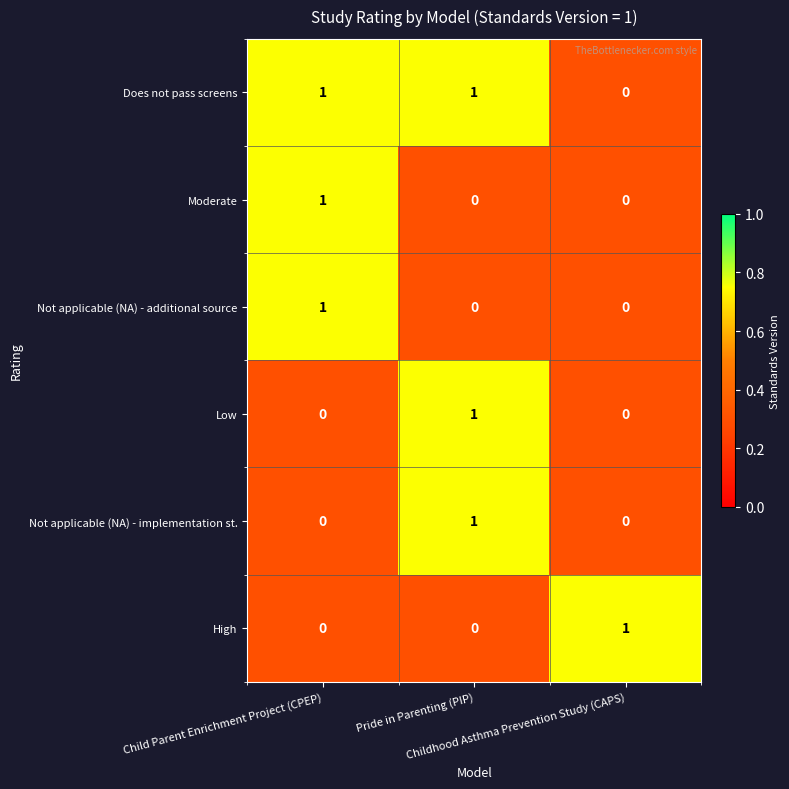

At how many categories does at least one series exceed 0?

3